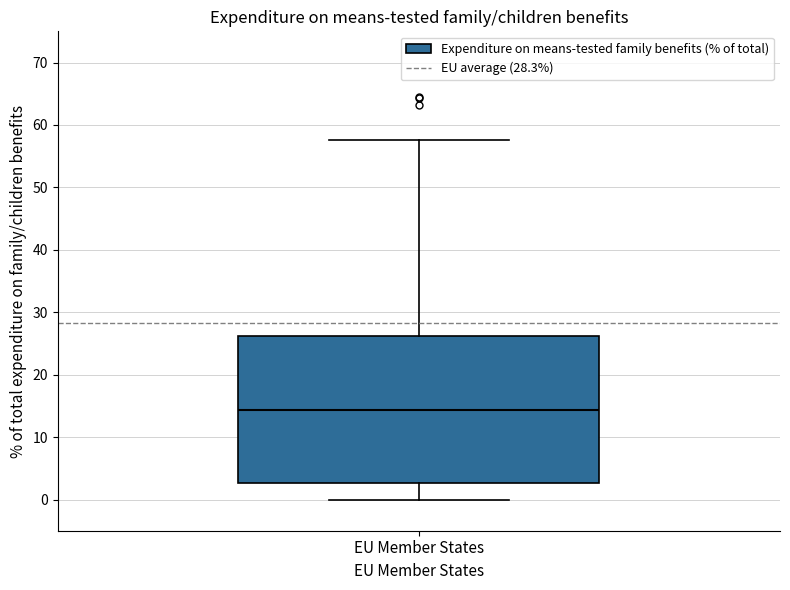

Transcribe this box plot: give where the median line is, the range the box spans, and where the two whiskers end, as read against the y-axis. The values are not printed on the chart, so give them approximately, as read against the axis.

median 14, box 3 to 26, whiskers 0 to 58